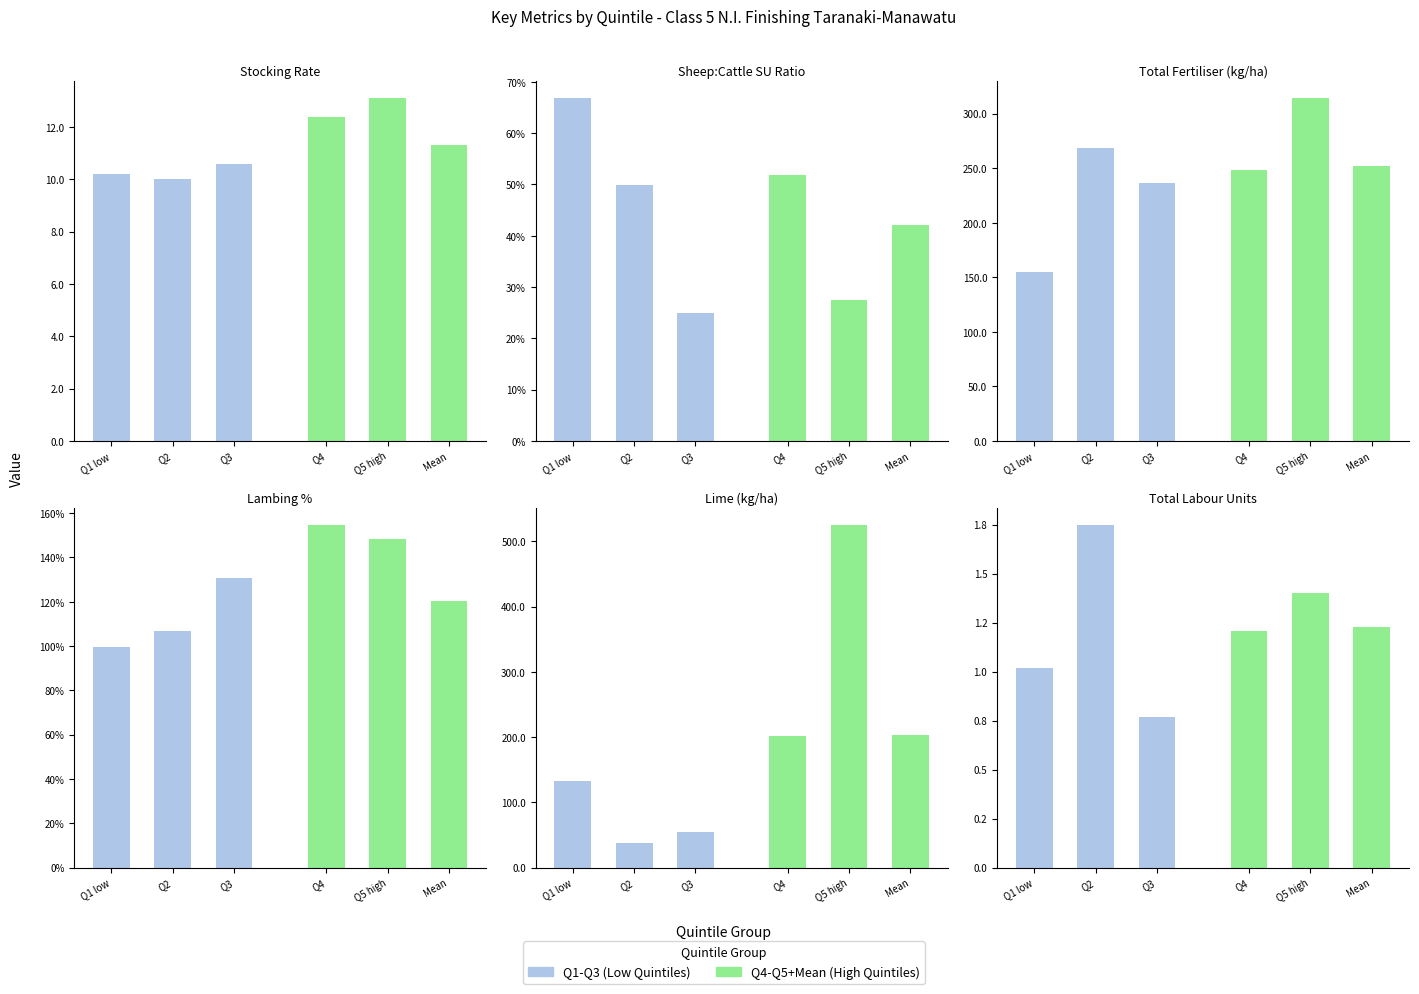

The value of Q1-Q3 (Low) at Q2 is 1.0. True or false?

False